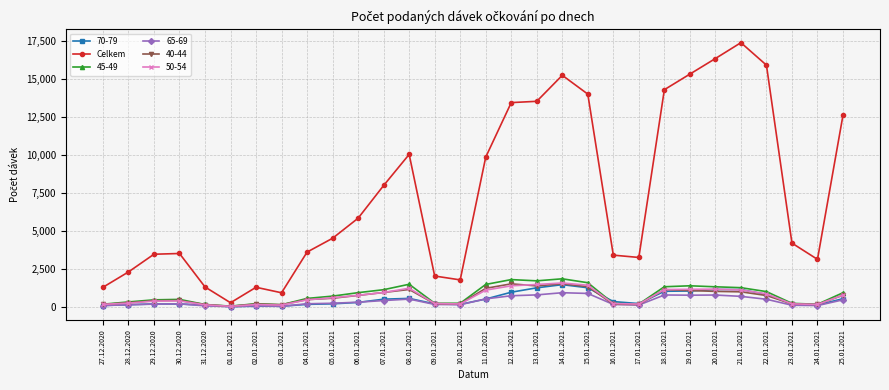

The value of 65-69 at 13.01.2021 is 789. True or false?

True